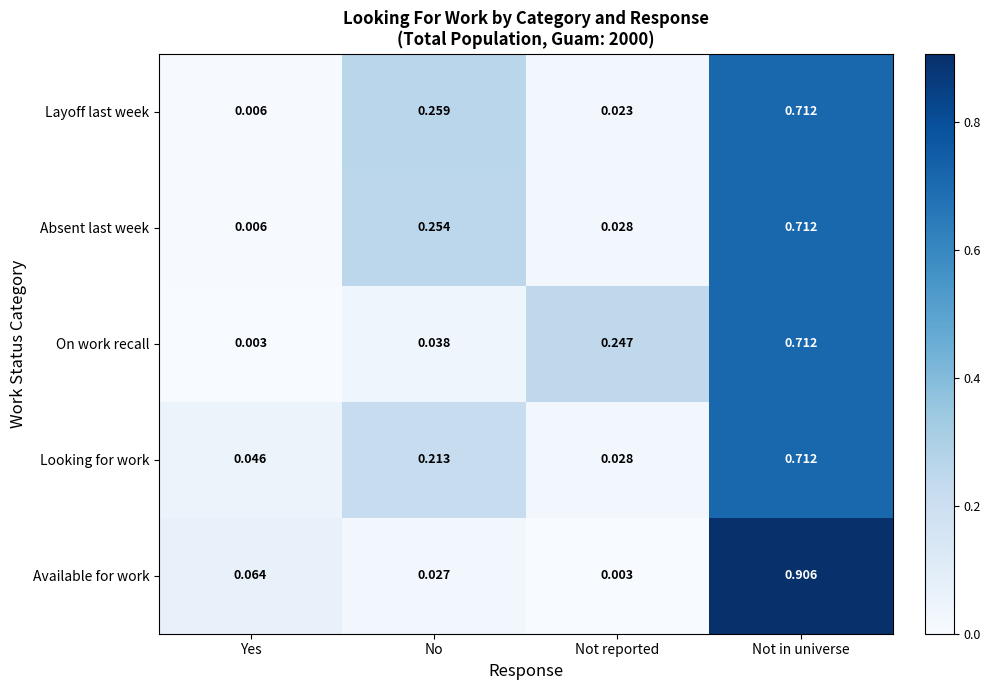

Which series has the largest range (max minus min)?

Available for work